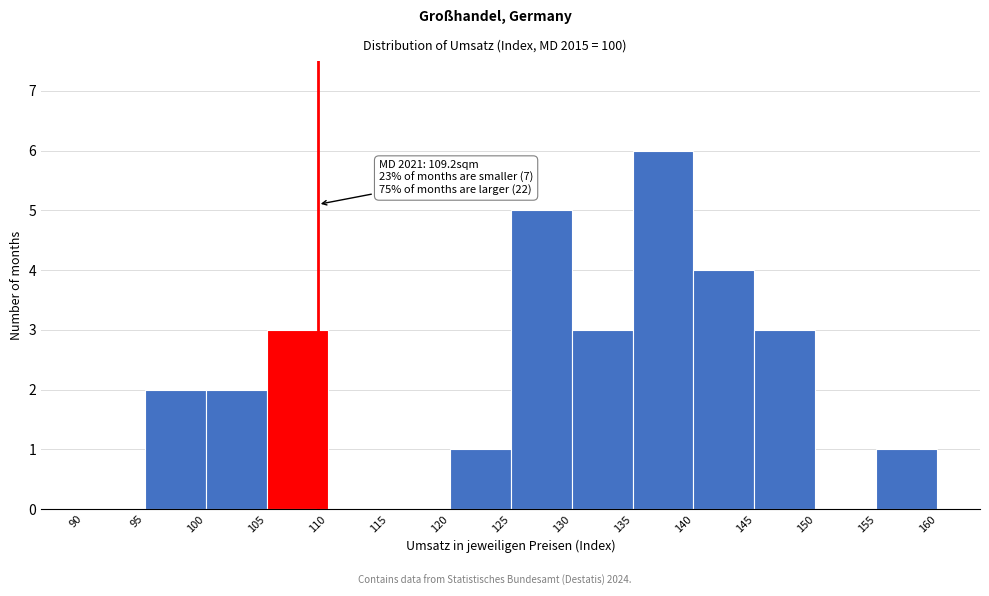

Which range on the x-axis has the tallest bar?

135 to 140